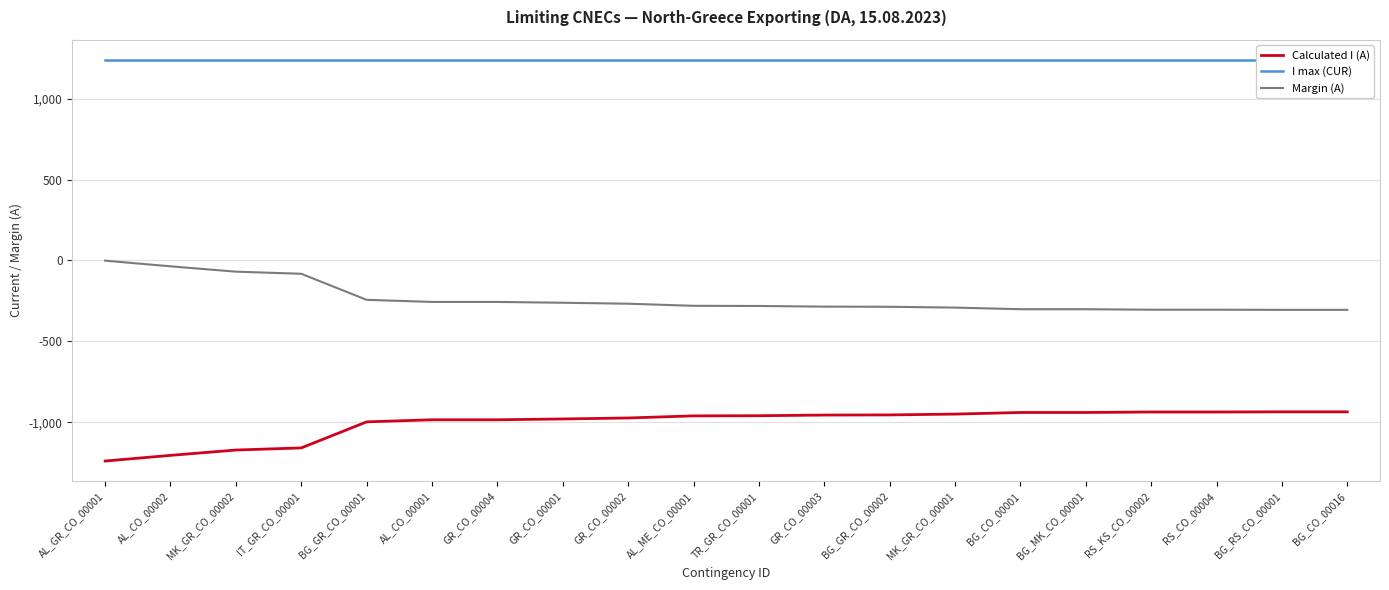

True or false: Calculated I (A) has a value of -709 at IT_GR_CO_00001.

False